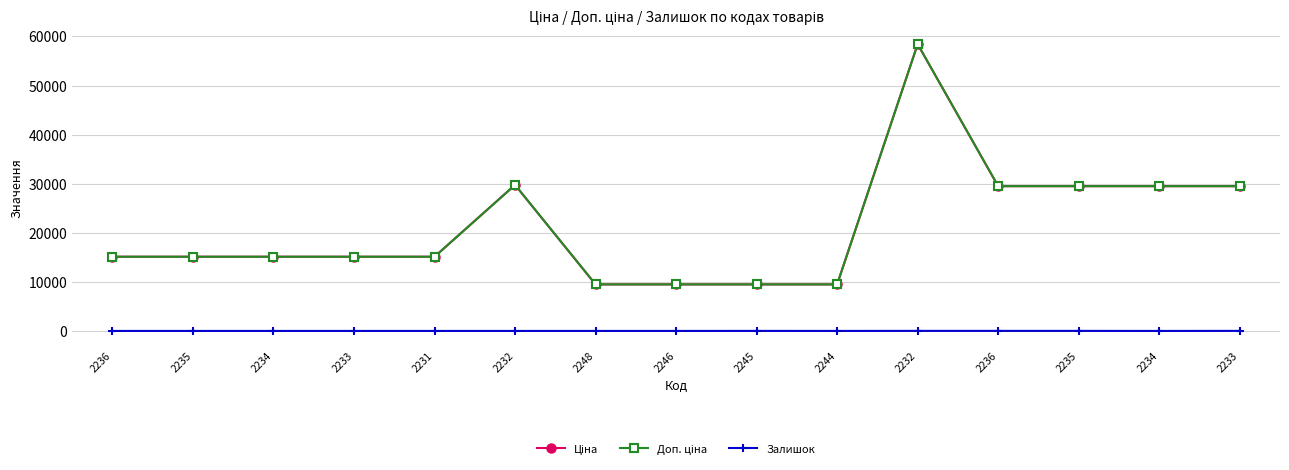

Does the chart have visible grid lines?

Yes